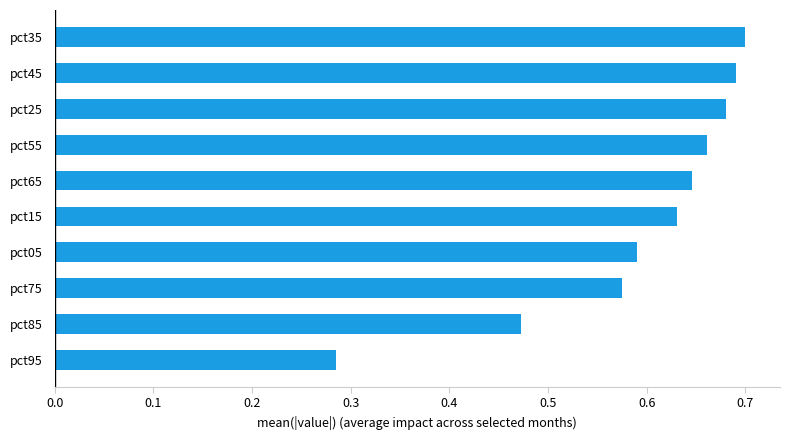

Which has a higher value, pct55 or pct65?

pct55